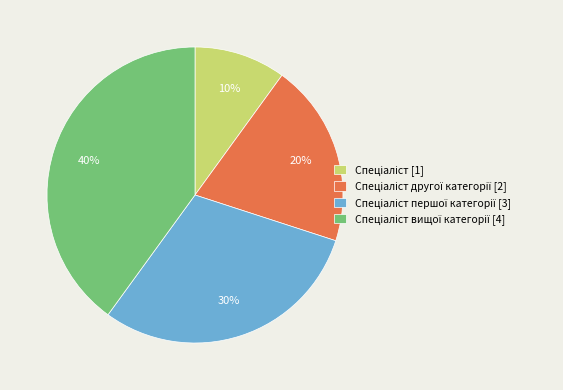

Is there a majority slice in this chart?

No